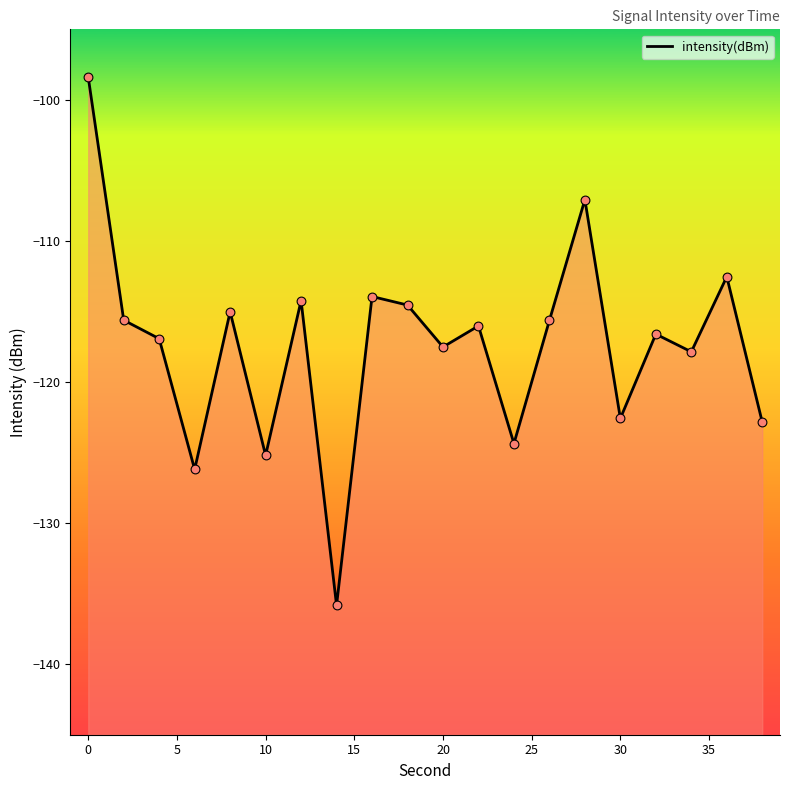

Which has a higher value, 30 or 24?

30